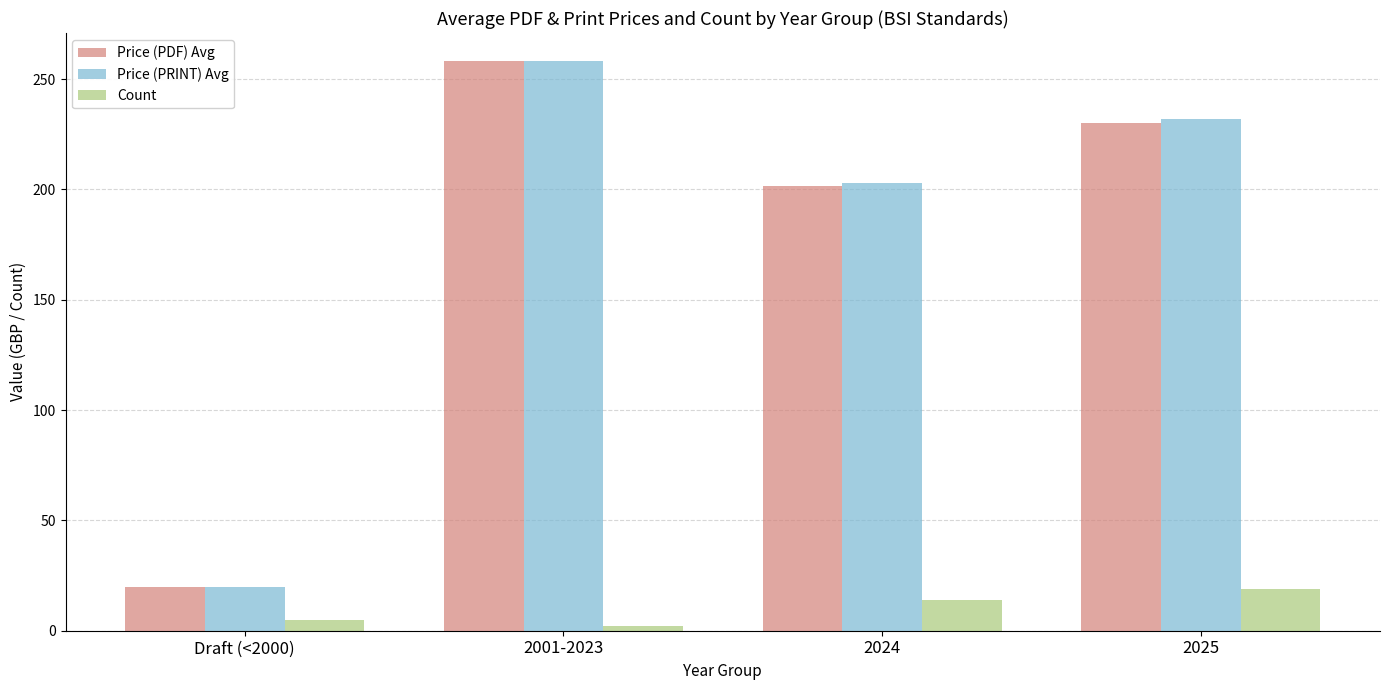

List the labels in order of Price (PRINT) Avg value, smallest first.

Draft (<2000), 2024, 2025, 2001-2023